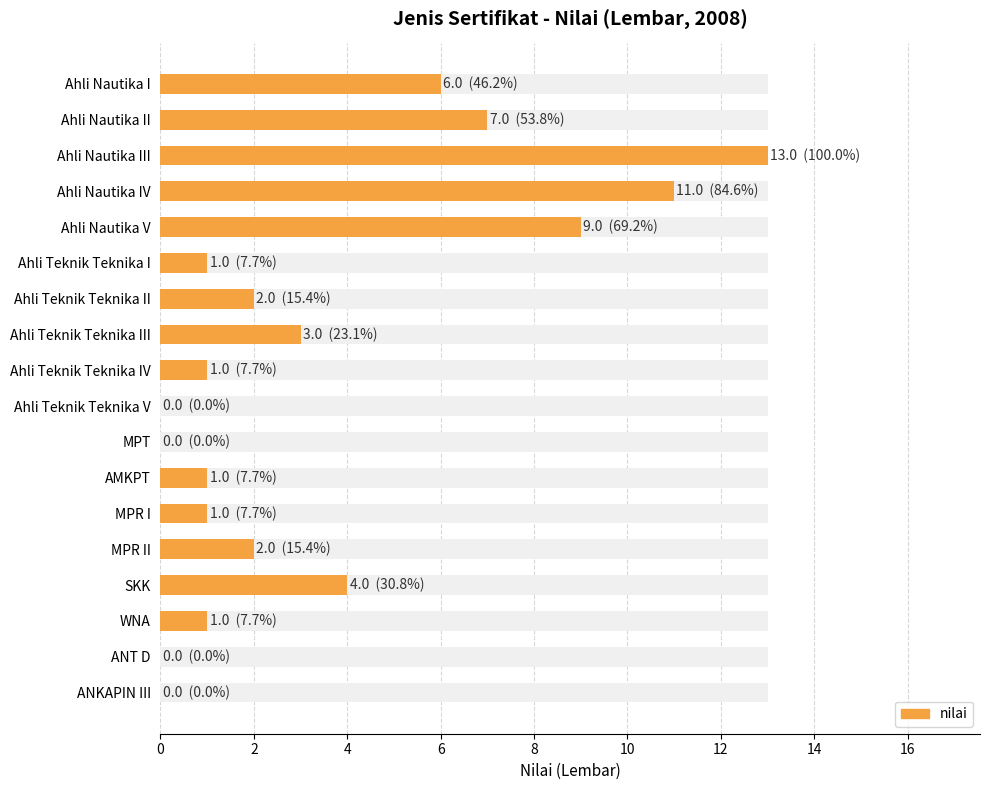

True or false: the data shows 1 at WNA.

False